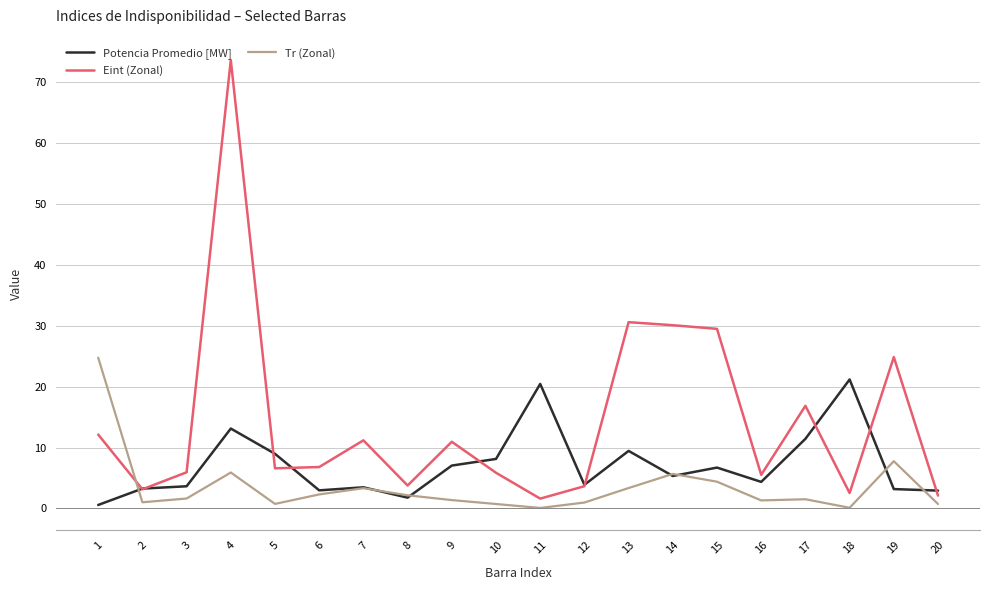

Is the value of Eint (Zonal) at 14 greater than the value of Tr (Zonal) at 15?

Yes